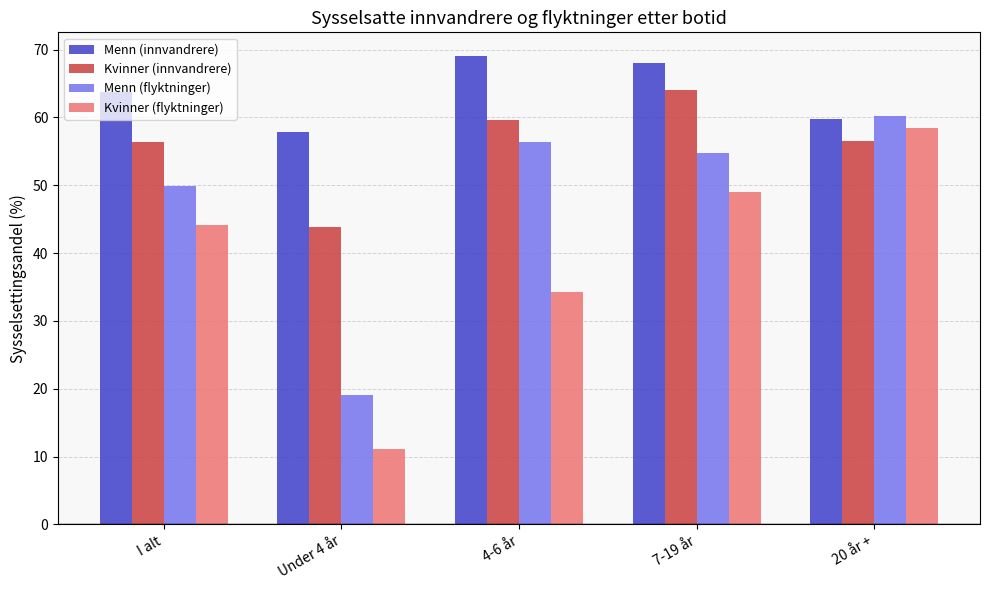

Rank the series at 4-6 år from lowest to highest value.

Kvinner (flyktninger), Menn (flyktninger), Kvinner (innvandrere), Menn (innvandrere)